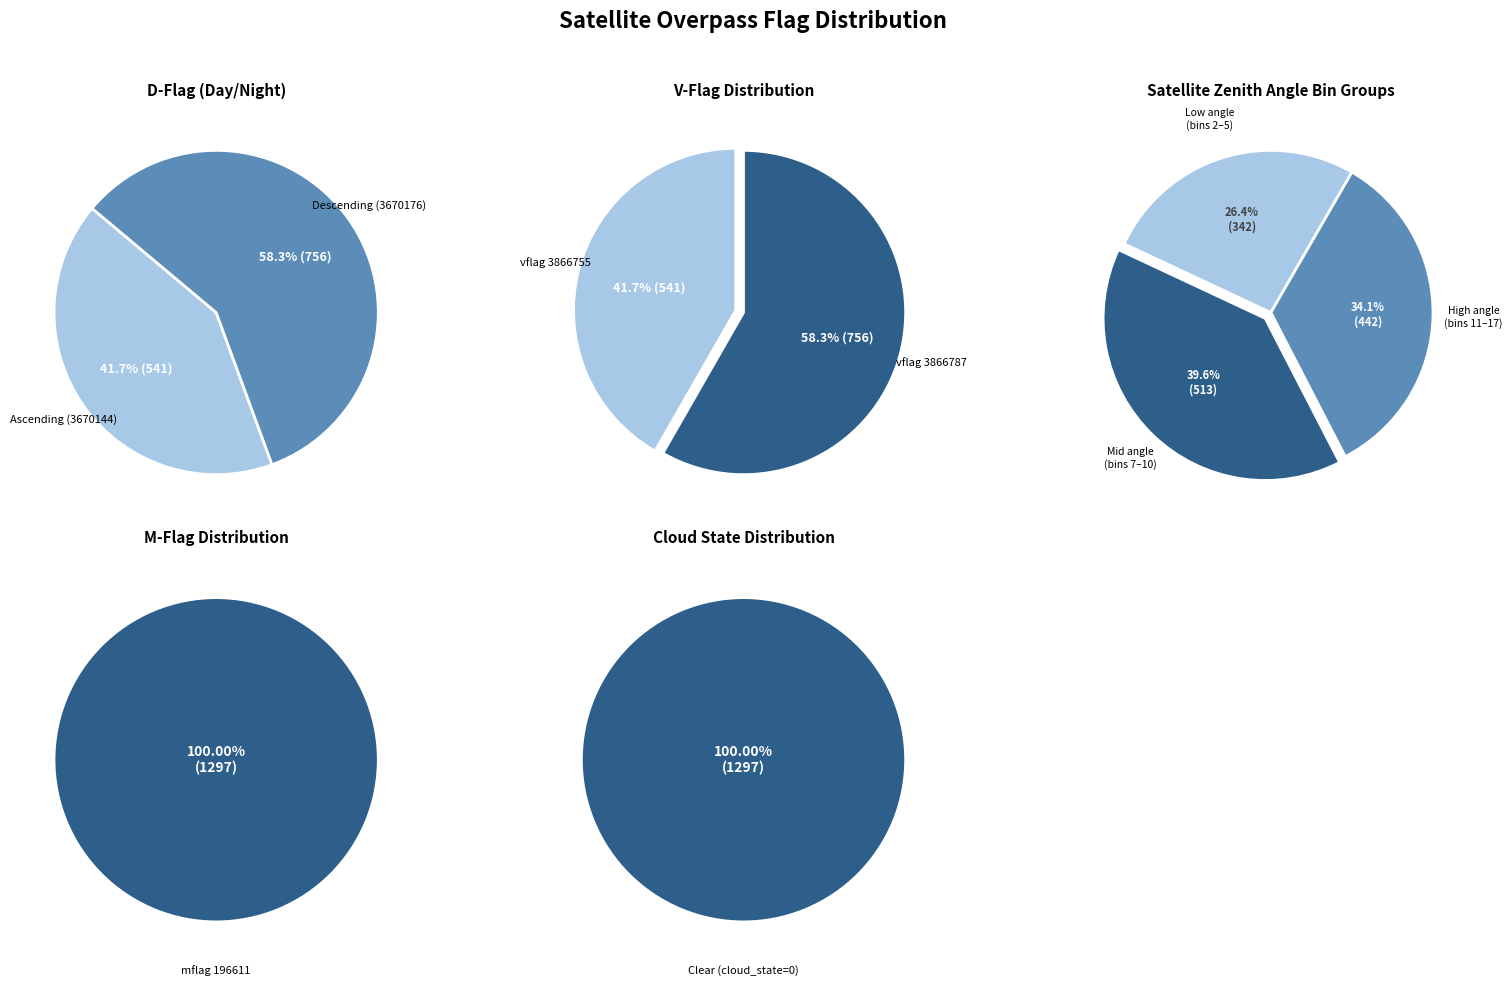

Which category accounts for the majority?

3670176